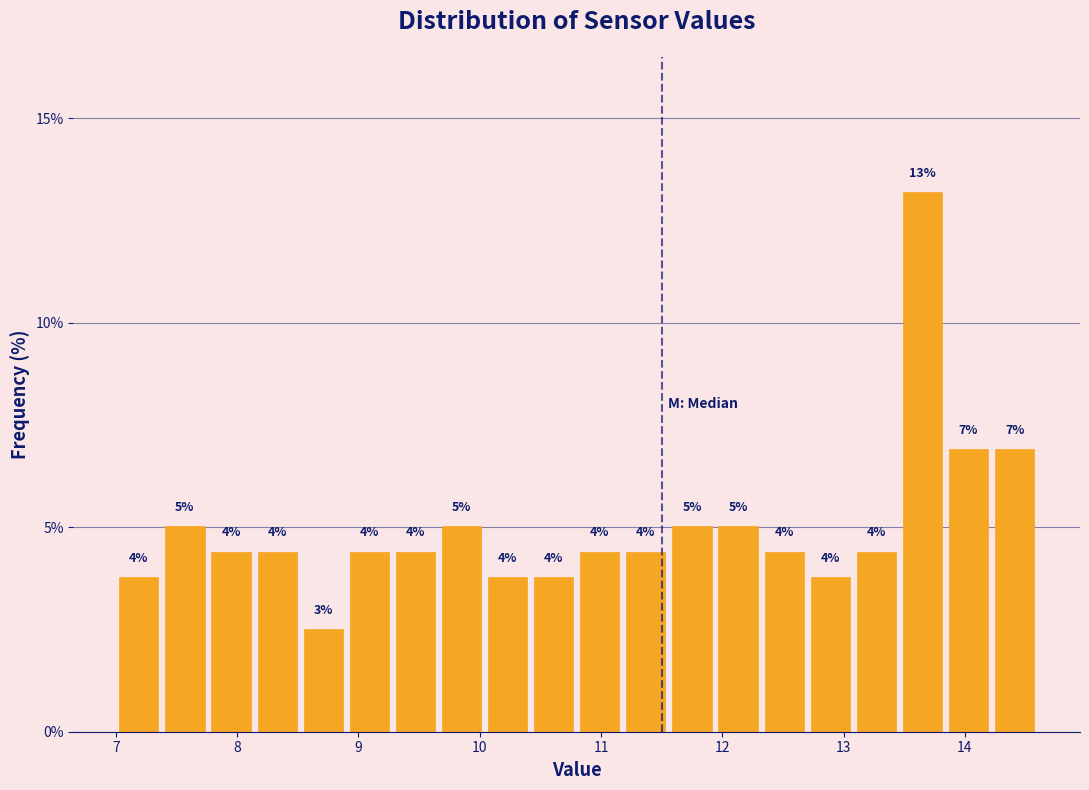

Around what value on the x-axis is the tallest bar? Give the approximate position of its centre, as read against the axis.

13.7